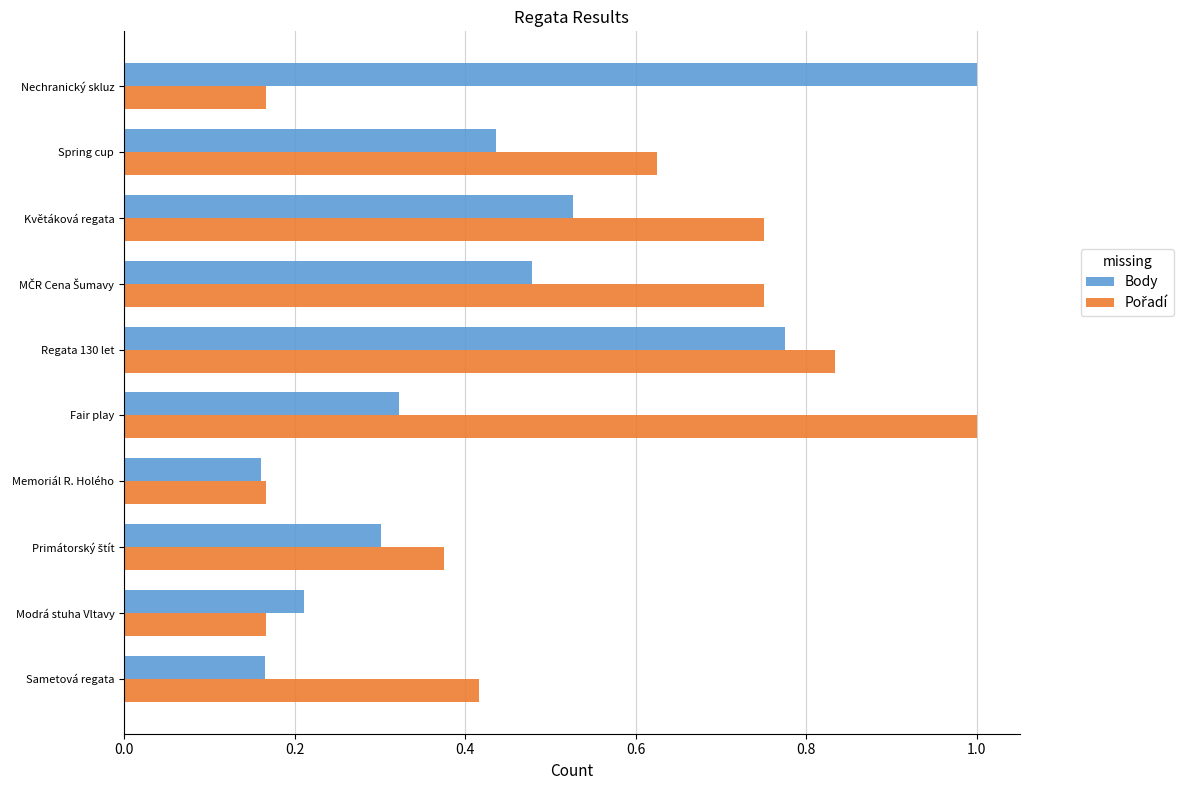

At how many categories does at least one series exceed 0?

10